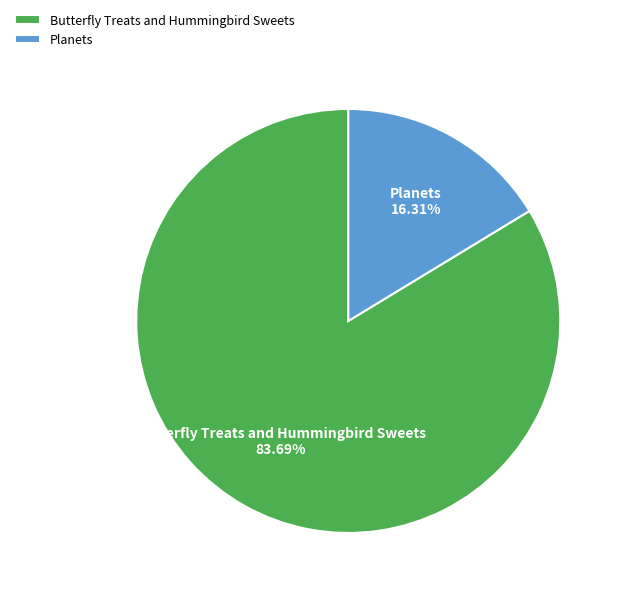

Rank the categories by value from highest to lowest.

Butterfly Treats and Hummingbird Sweets, Planets